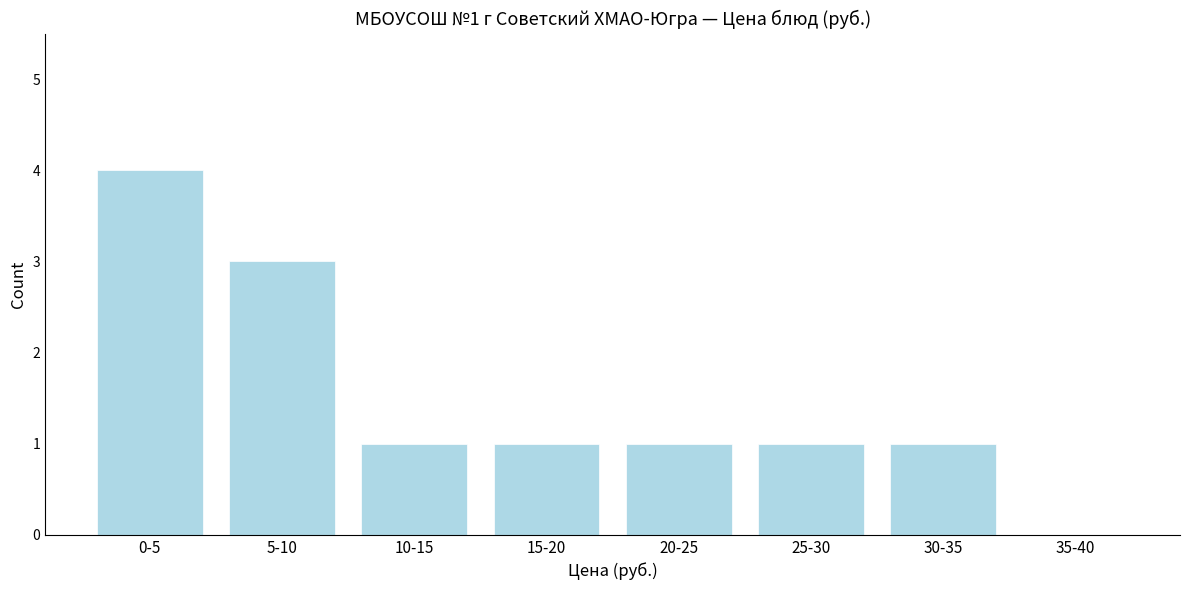

Reading left to right, what are all the values shown in this chart?

0-5=4	5-10=3	10-15=1	15-20=1	20-25=1	25-30=1	30-35=1	35-40=0